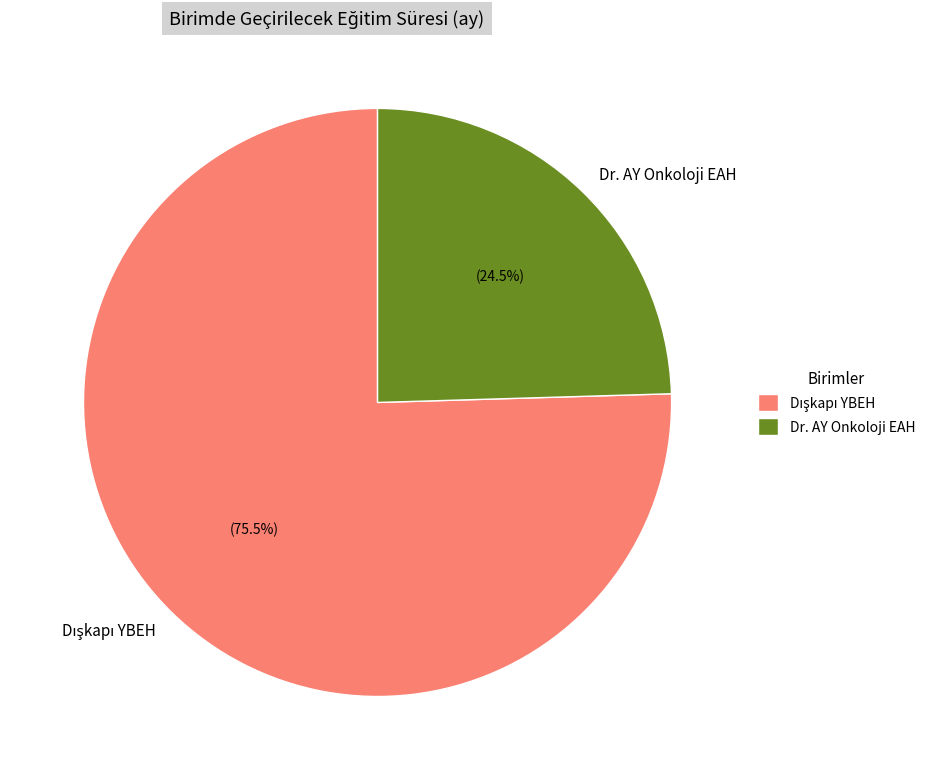

Does any single category account for the majority?

Yes